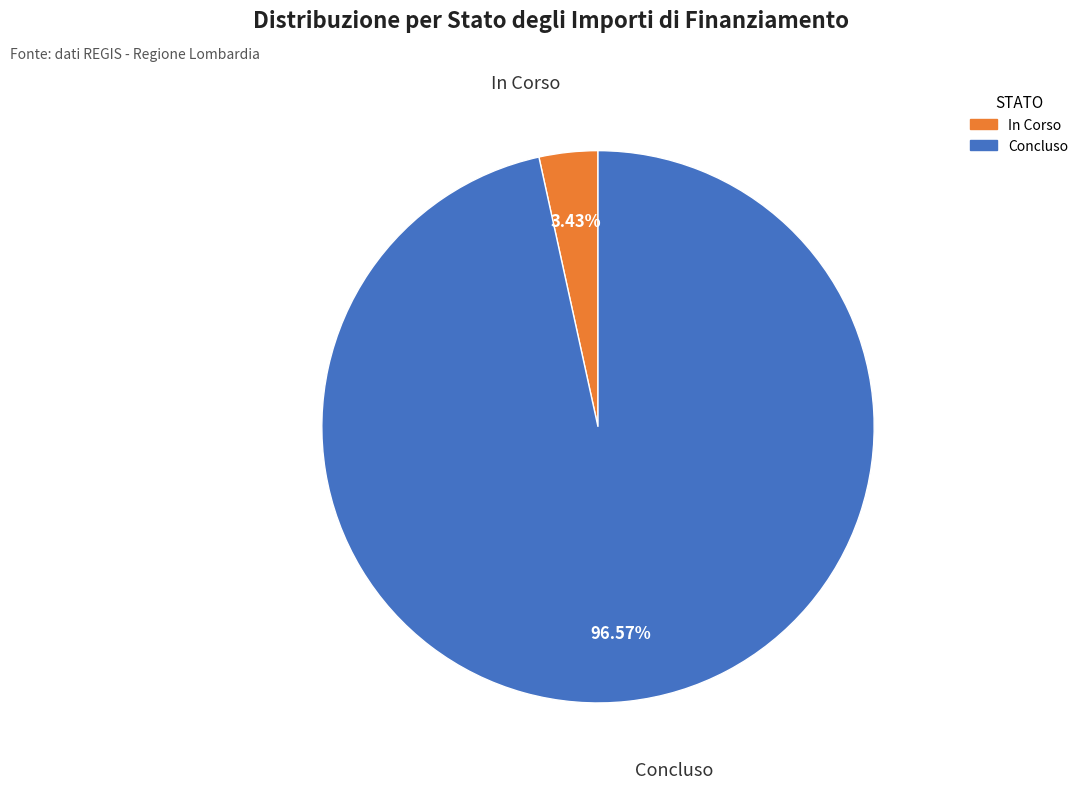

Which slice represents more than half of the pie?

Concluso